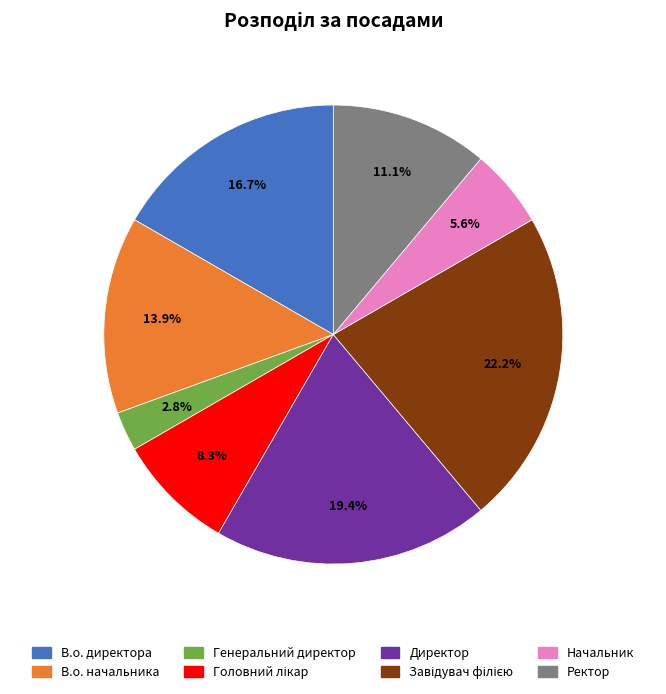

How many slices are in this pie chart?

8